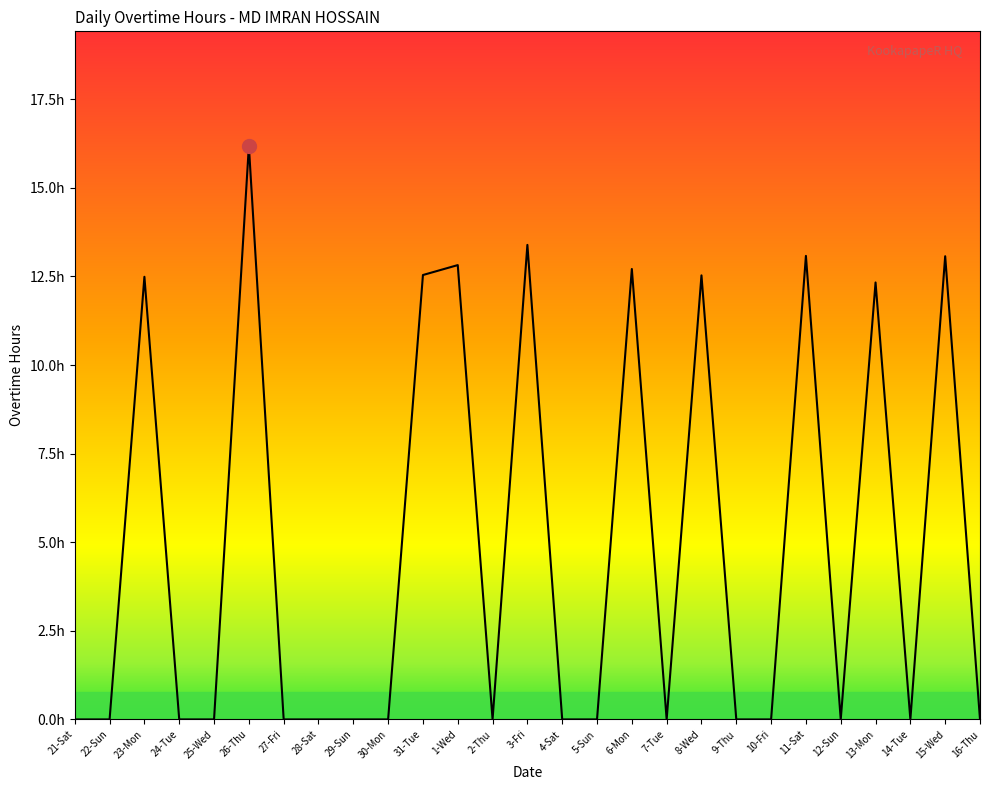

Rank the categories by value from lowest to highest.

21-Sat, 22-Sun, 24-Tue, 25-Wed, 27-Fri, 28-Sat, 29-Sun, 30-Mon, 2-Thu, 4-Sat, 5-Sun, 7-Tue, 9-Thu, 10-Fri, 12-Sun, 14-Tue, 16-Thu, 13-Mon, 23-Mon, 8-Wed, 31-Tue, 6-Mon, 1-Wed, 15-Wed, 11-Sat, 3-Fri, 26-Thu